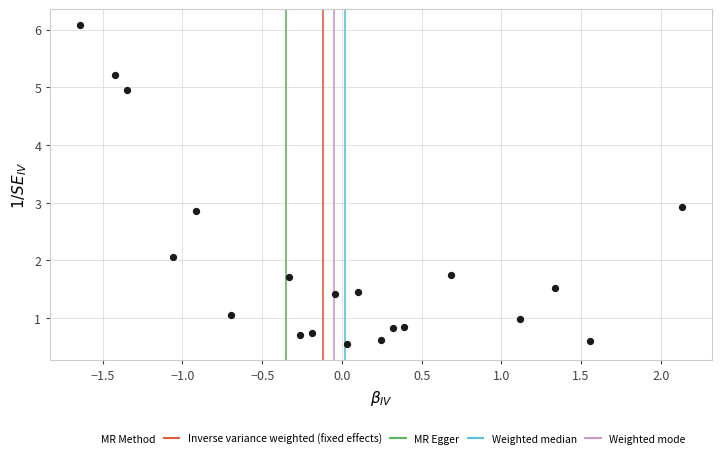

What is the range of X values (max minus min)?

3.8